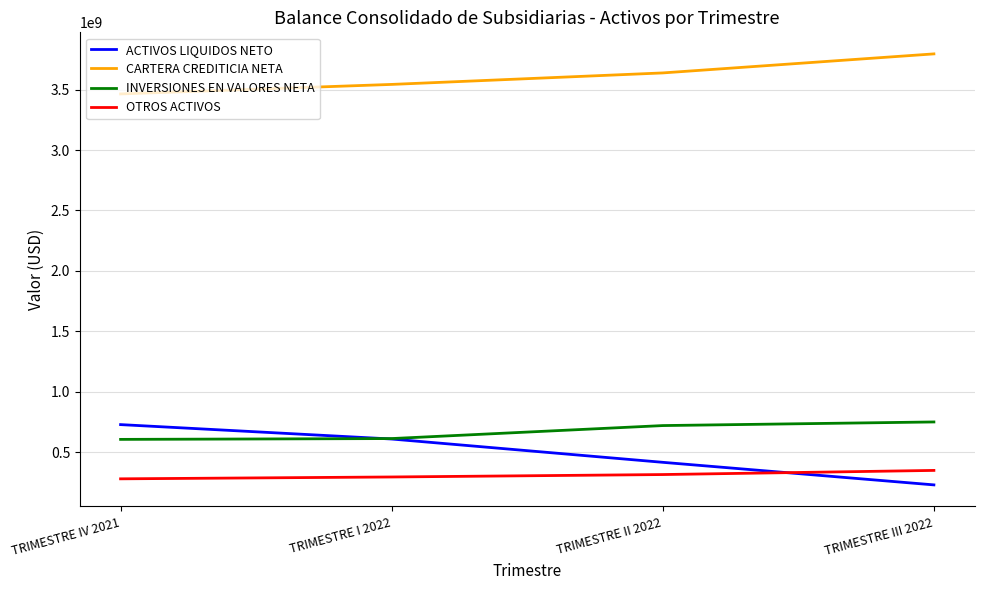

What is the spread (max minus min) of values at TRIMESTRE I 2022?

3248487772.5